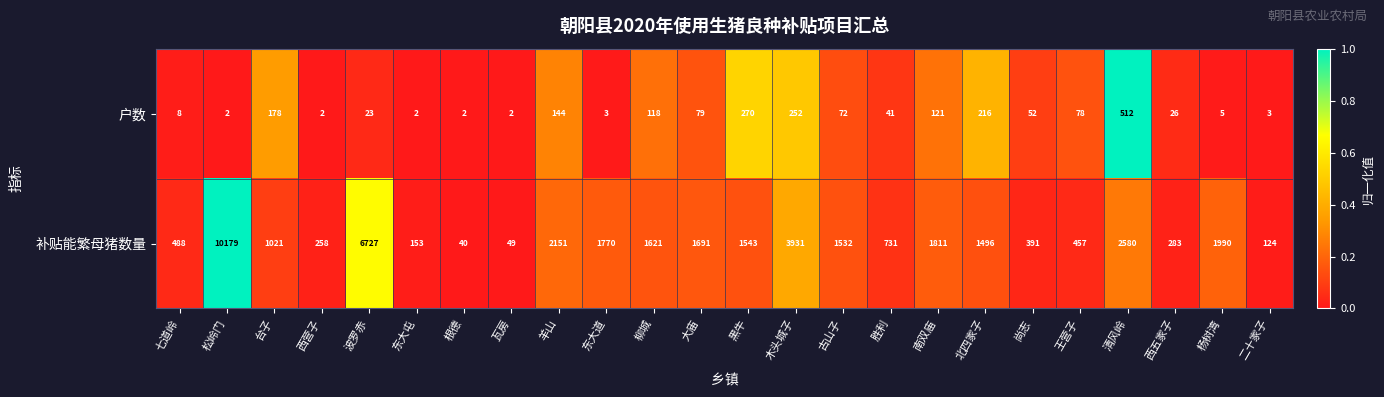

Is the value of 户数 at 杨树湾 greater than the value of 补贴能繁母猪数量 at 瓦房?

No